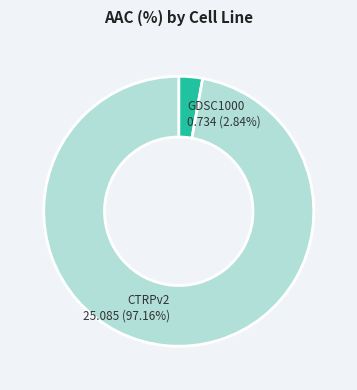

Which category has the biggest portion of the pie?

CTRPv2